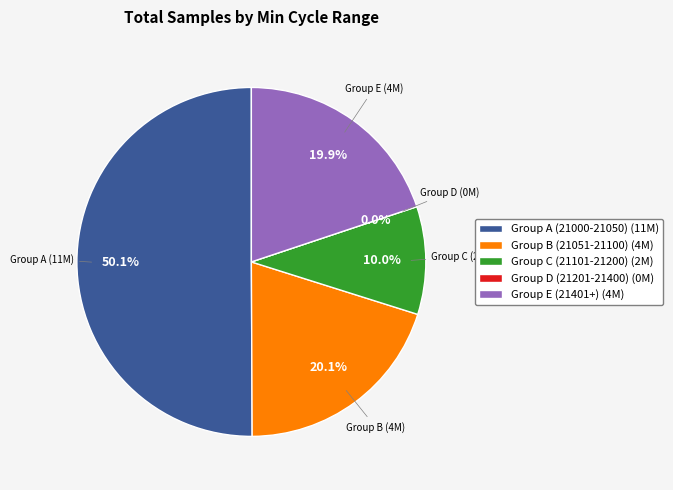

Is it true that 78/21007 is 1% of the pie?

False